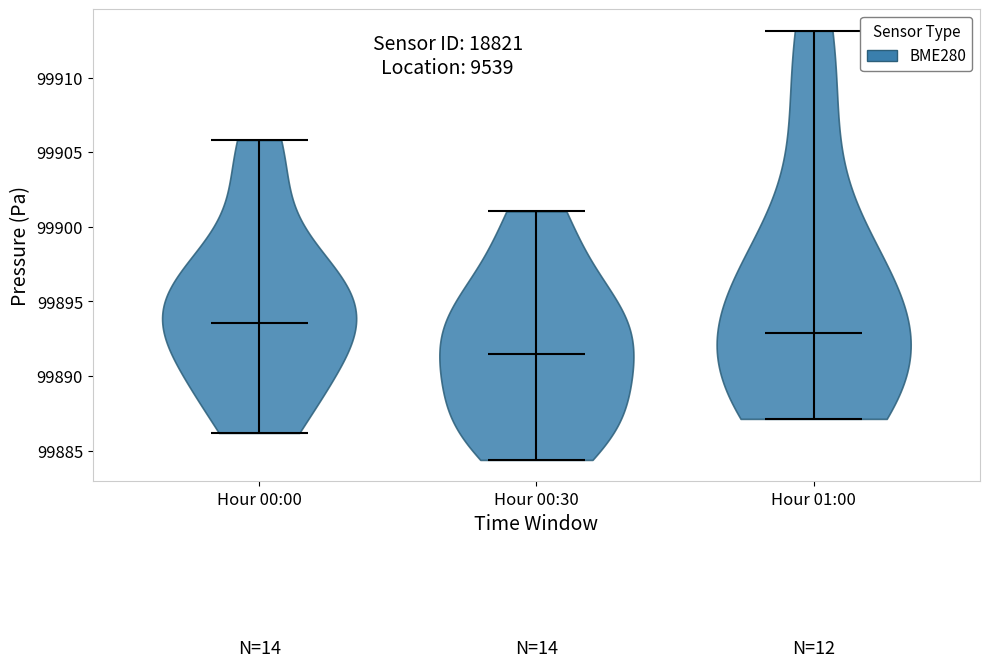

Reading left to right, read every violin against the y-axis: where its median line is, and the lowest and highest points it reaches. The values are not printed on the chart, so give them approximately, as read against the axis.

Hour 00:00: median line 99893.5, lowest point 99886.0, highest point 99906.0
Hour 00:30: median line 99891.5, lowest point 99884.5, highest point 99901.0
Hour 01:00: median line 99893.0, lowest point 99887.0, highest point 99913.0